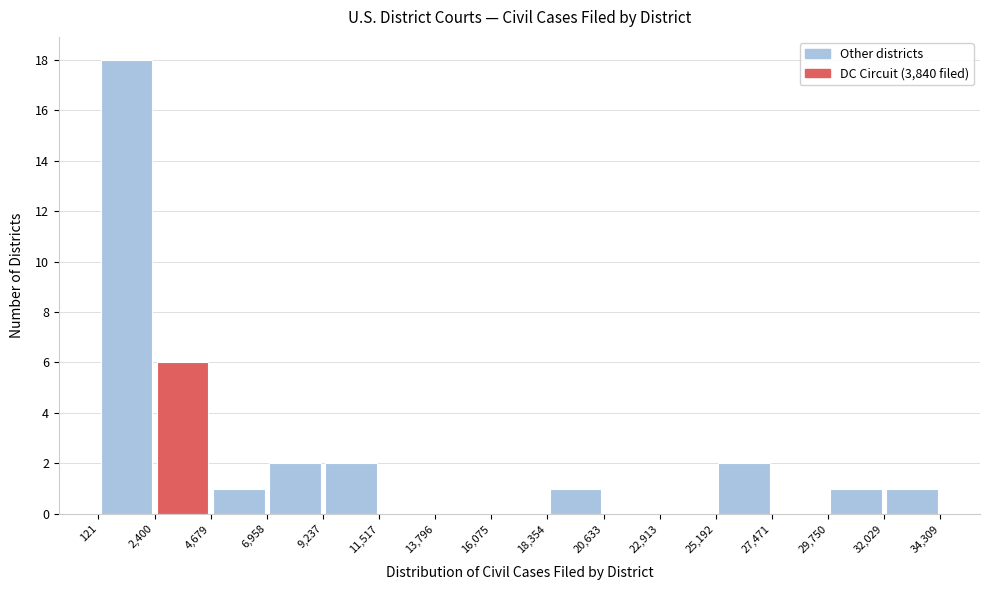

Reading left to right, list every bar in this chart as the range it spans on the x-axis followed by its height. The values are not printed on the chart, so give them approximately, as read against the axis.

121 to 2,400: 18
2,400 to 4,679: 6
4,679 to 6,958: 1
6,958 to 9,237: 2
9,237 to 11,517: 2
11,517 to 13,796: 0
13,796 to 16,075: 0
16,075 to 18,354: 0
18,354 to 20,633: 1
20,633 to 22,913: 0
22,913 to 25,192: 0
25,192 to 27,471: 2
27,471 to 29,750: 0
29,750 to 32,029: 1
32,029 to 34,309: 1